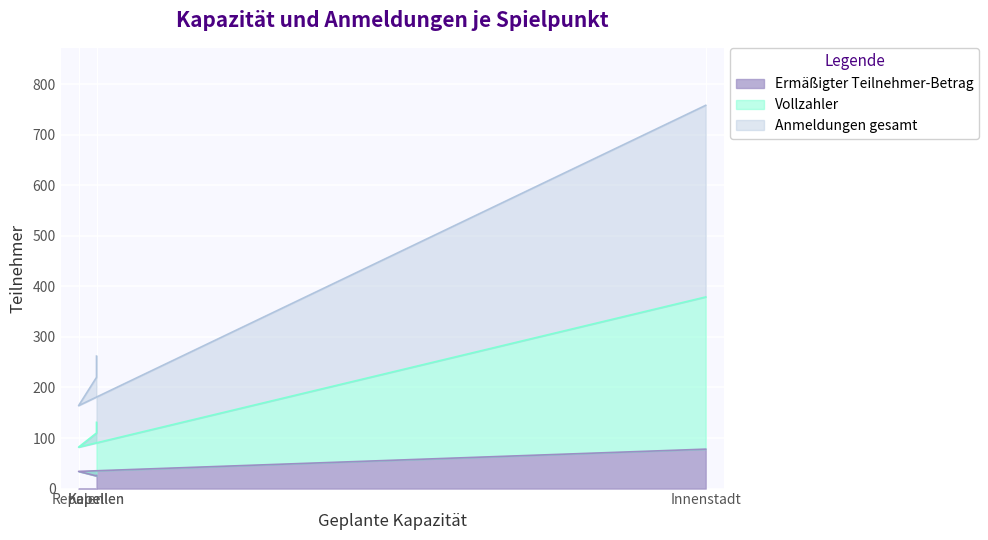

The value of Ermäßigter Teilnehmer-Betrag at Kapellen is 26. True or false?

True